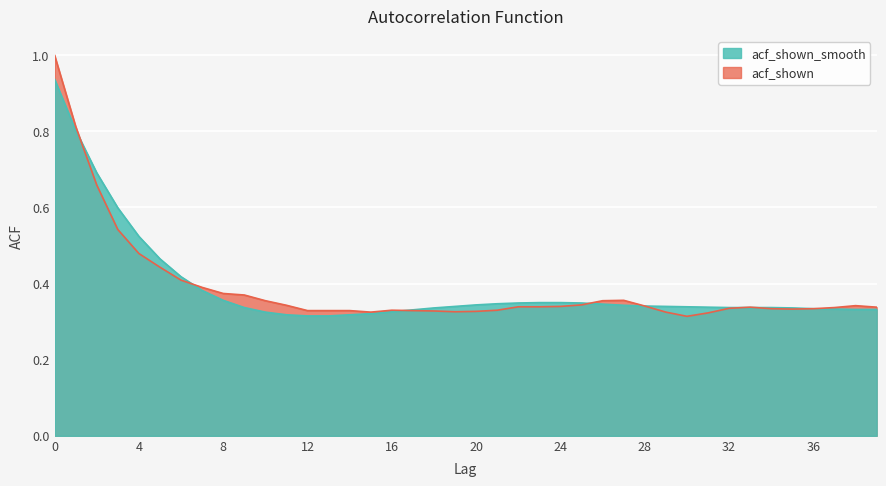

Which has a higher value, 28 or 5?

5